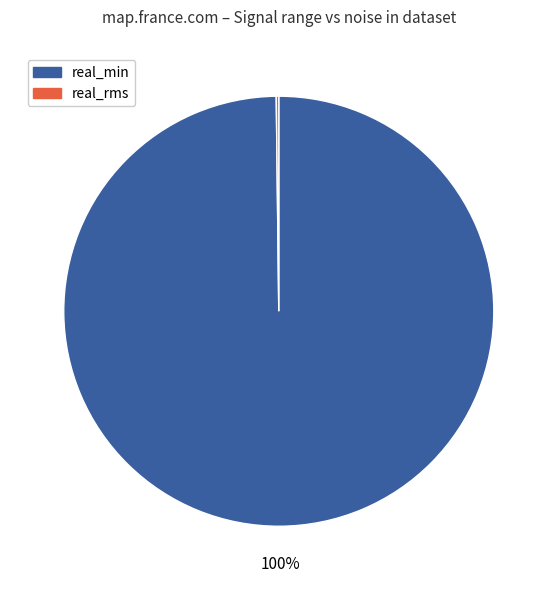

What is the majority slice?

real_min